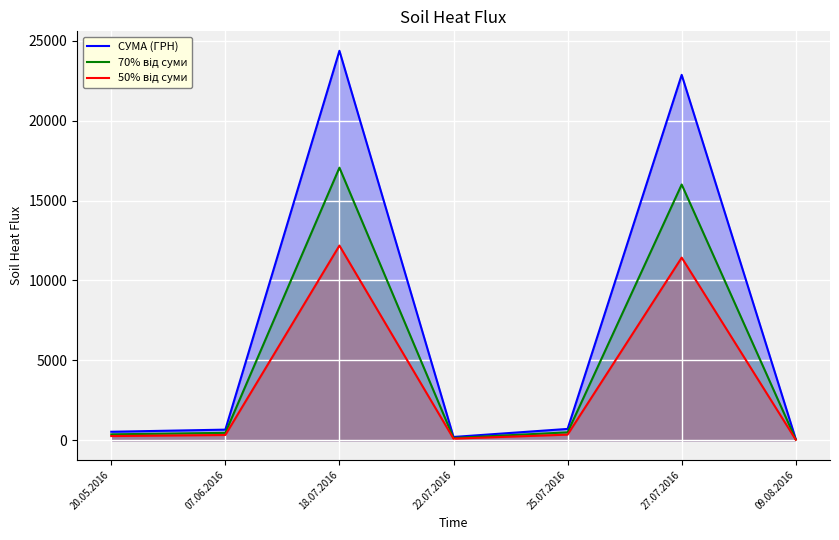

Where is the first local maximum for 70% від суми?

18.07.2016